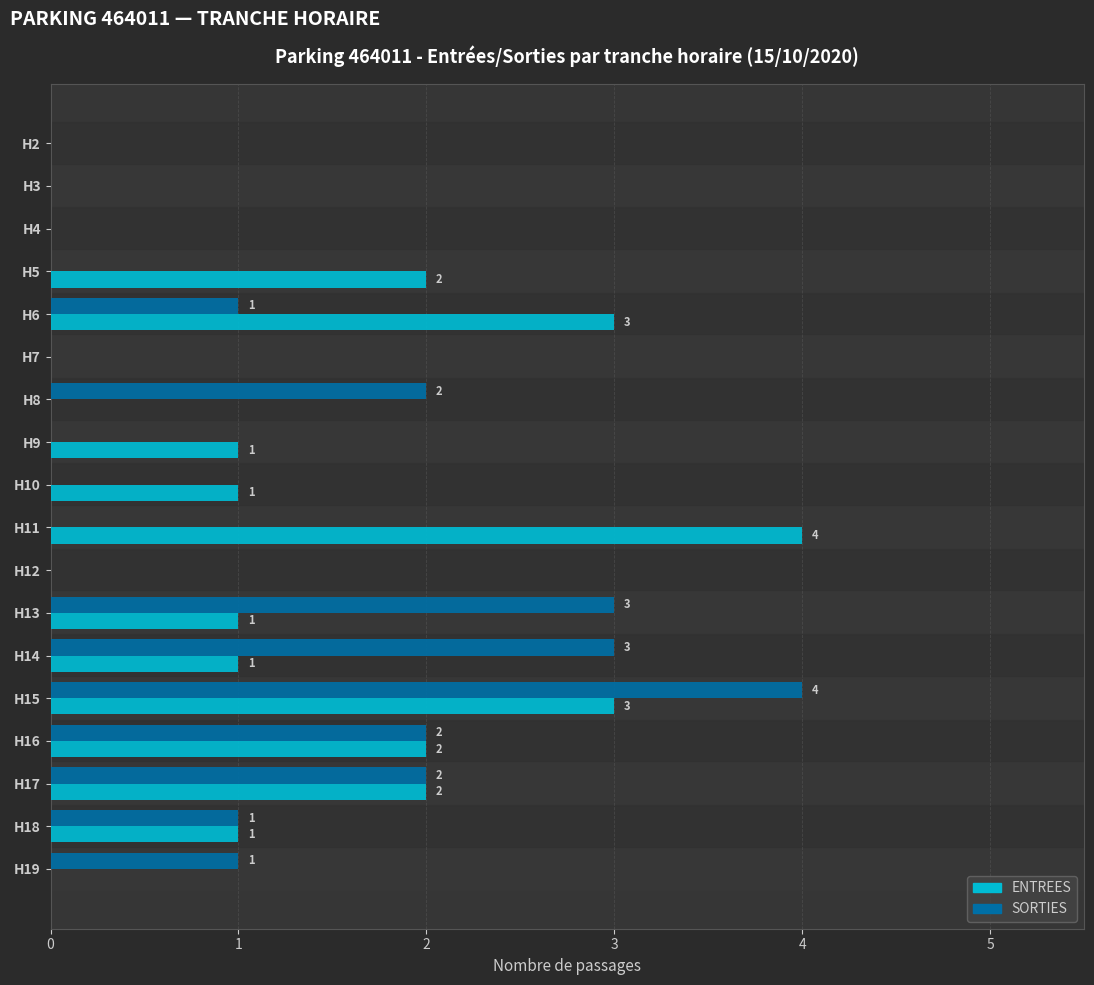

Is it true that ENTREES equals 3 at H6?

True